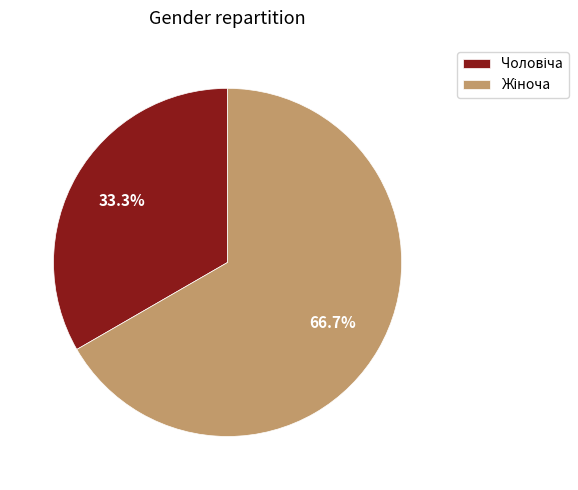

Is there any slice that represents more than half of the pie?

Yes